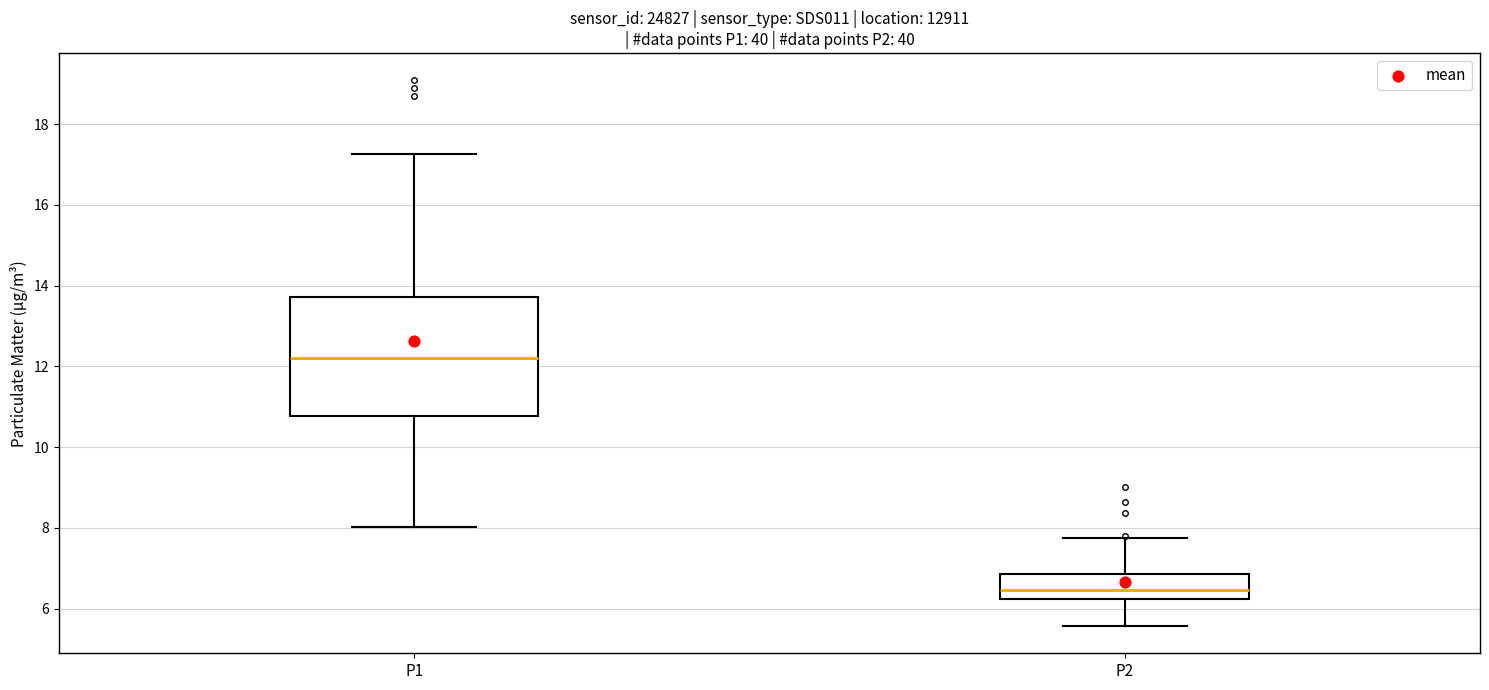

Where is the lower edge of the box for P1 on the y-axis? The values are not printed on the chart, so give them approximately, as read against the axis.

10.8